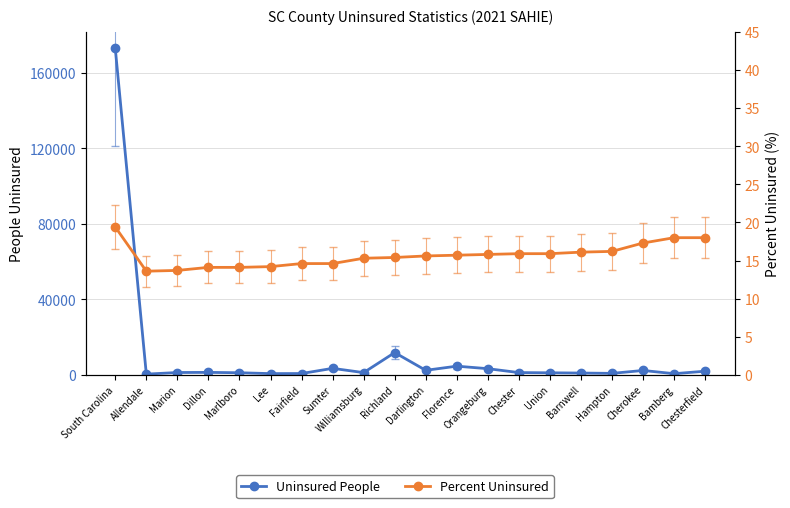

How many values in the Uninsured People series exceed 1172?

9